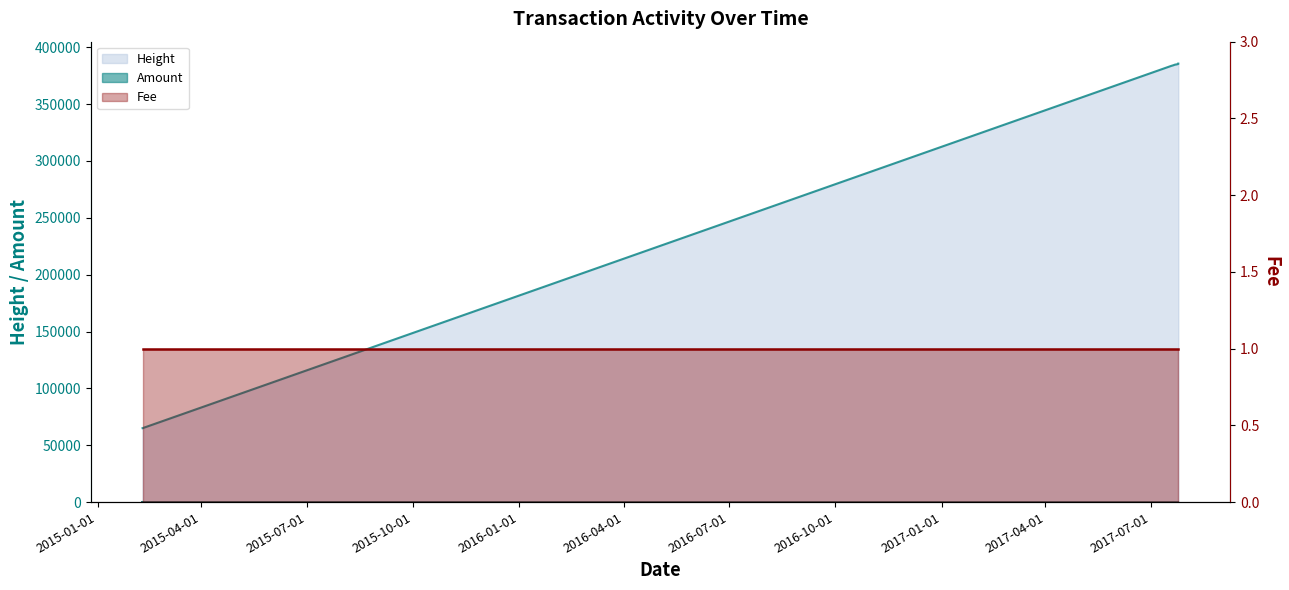

Between 2015-02-09 and 2015-02-09, which series saw the biggest shift?

Amount